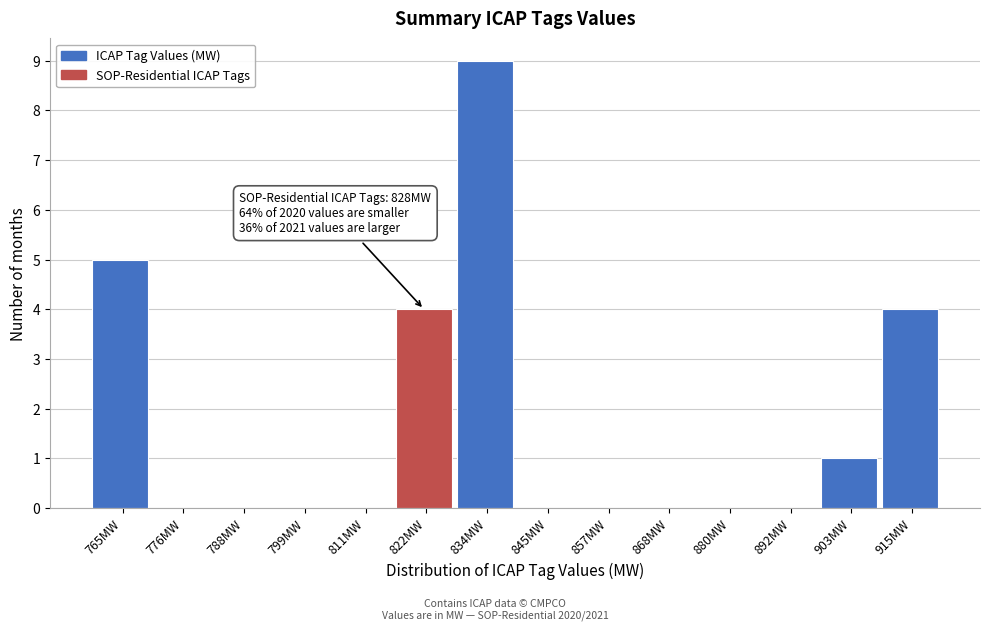

Over which range of the x-axis is the bar tallest?

828 to 840